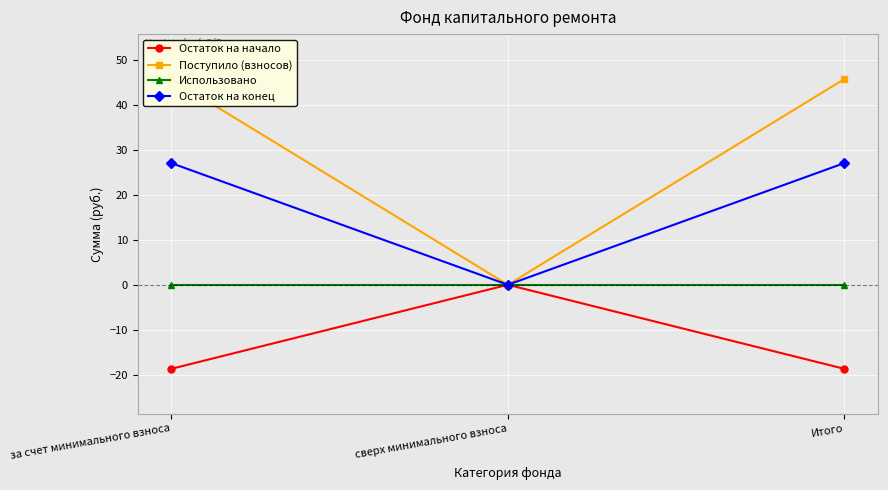

List the series in order of their peak value, highest first.

Поступило (взносов), Остаток на конец, Остаток на начало, Использовано